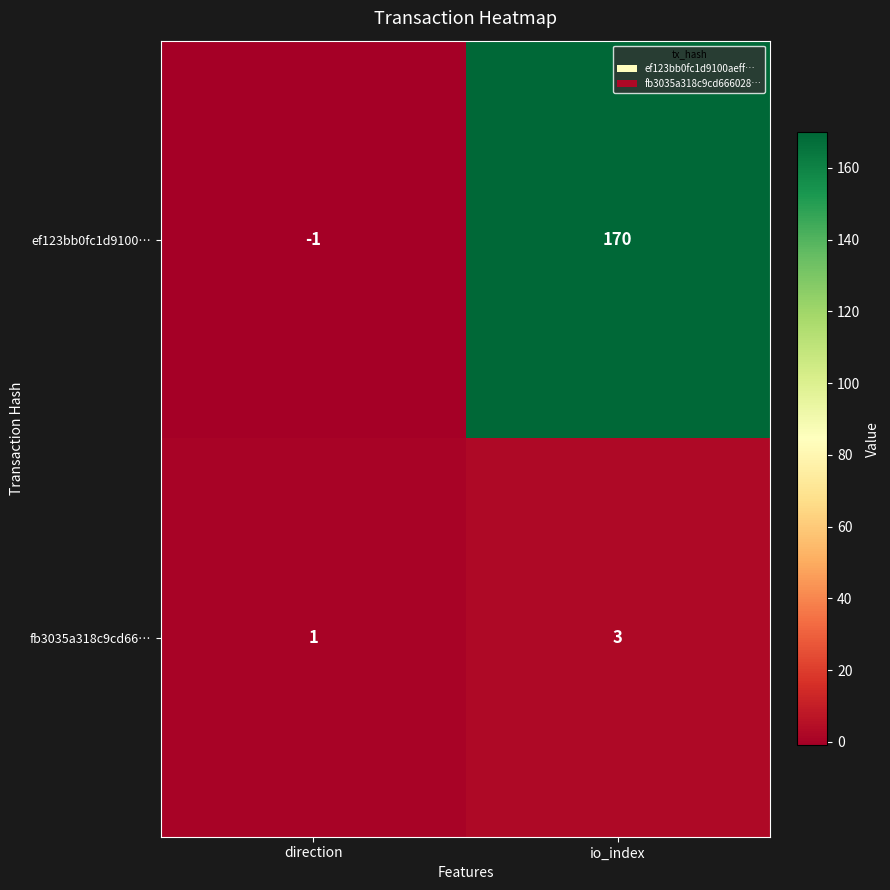

Read the ef123bb0fc1d9100… value at io_index, to the nearest 50.

150